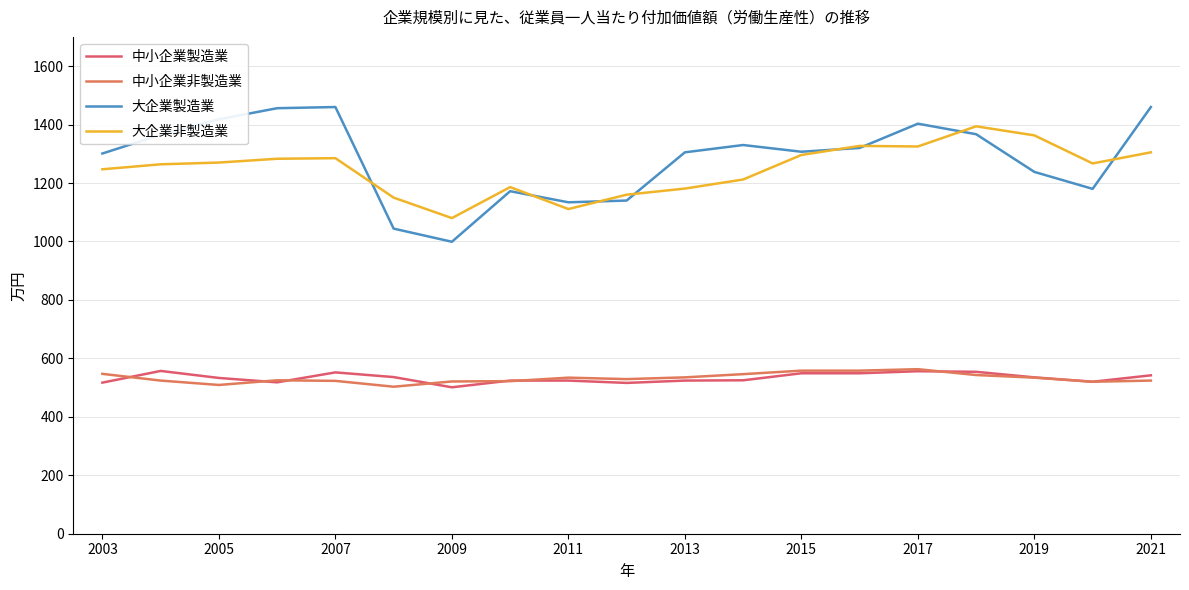

Does the chart have visible grid lines?

Yes